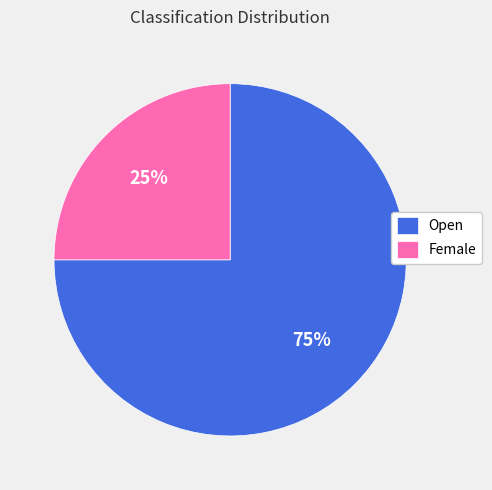

What is the largest slice in the pie chart?

Open